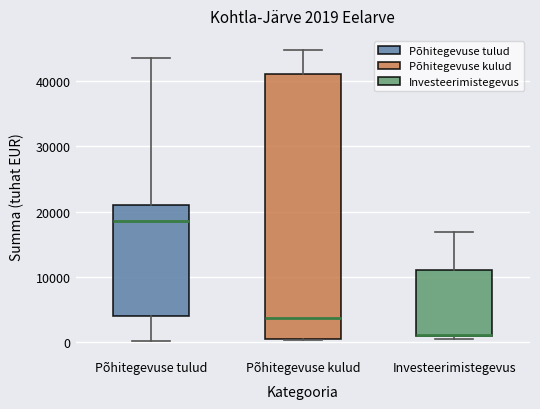

Which box is the tallest, from its lower edge to its upper edge?

Põhitegevuse kulud